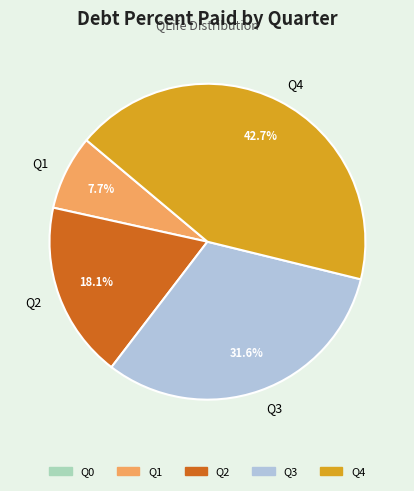

True or false: Q3 accounts for 26% of the total.

False